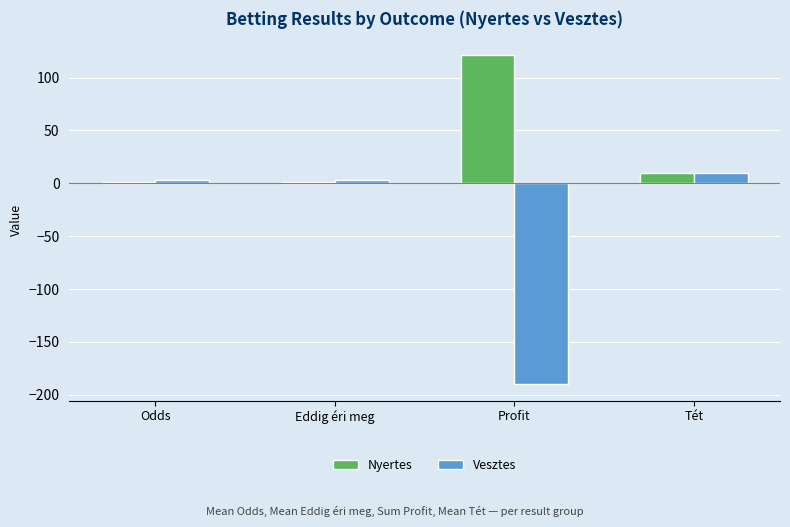

What is the difference between the maximum and minimum values in the Nyertes series?

120.0